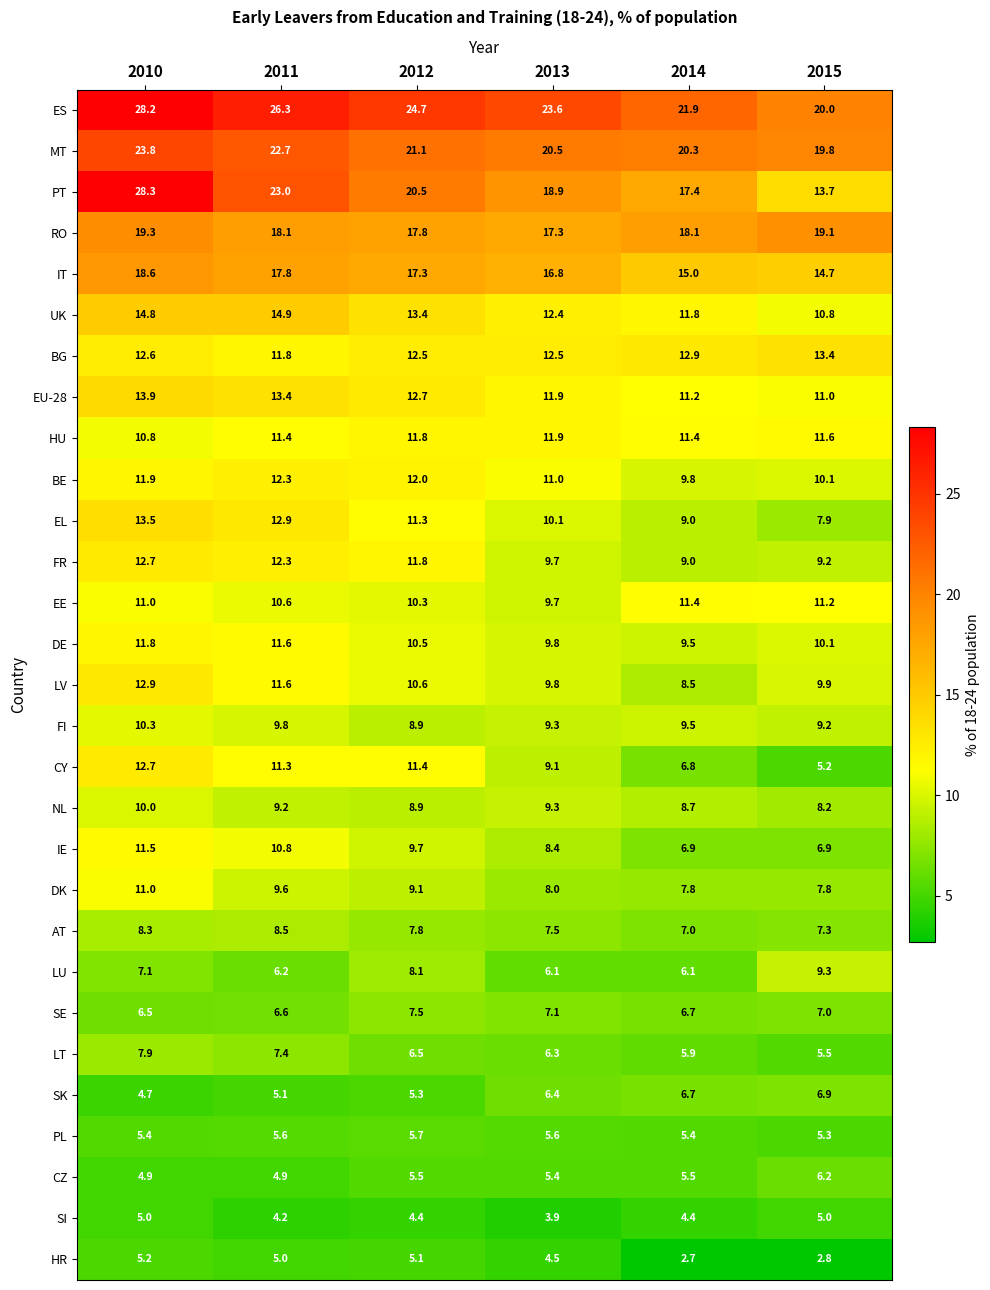

Which series changed the most between 2013 and 2014?

CY